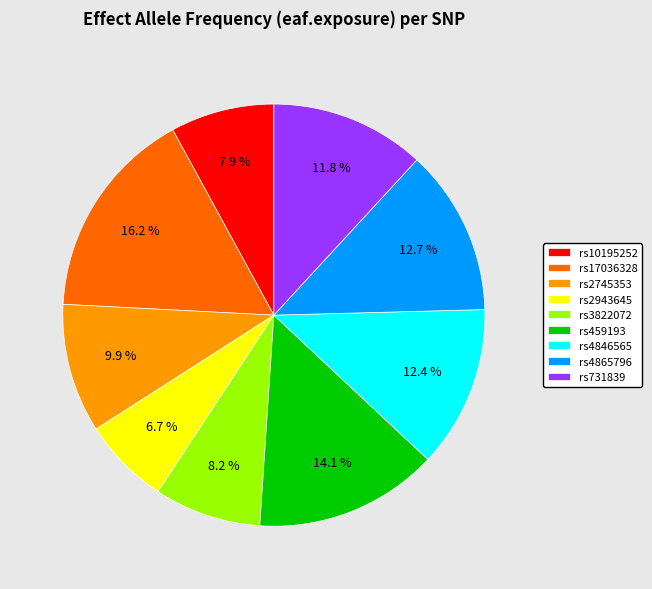

Which category has the biggest portion of the pie?

rs17036328